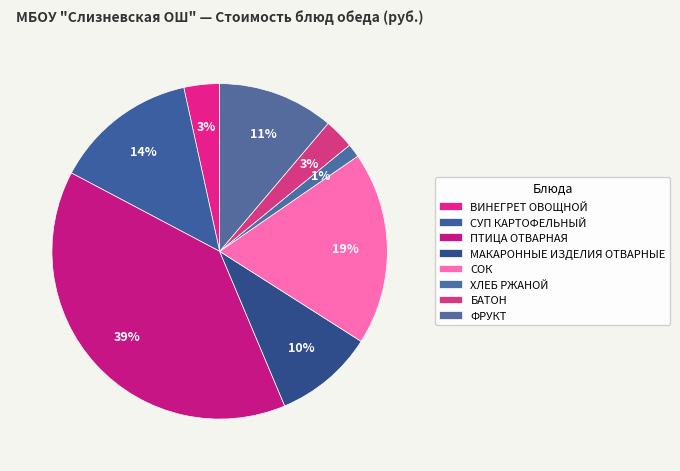

How many slices are in this pie chart?

8